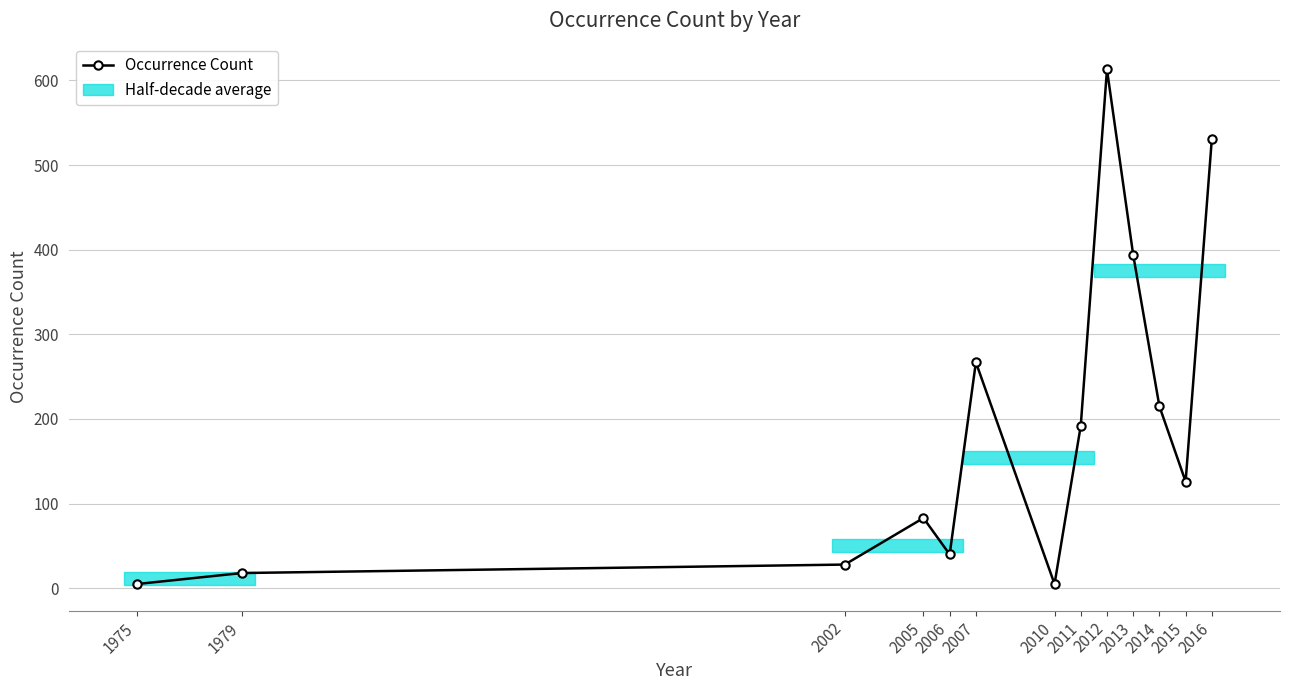

What is the change in value from 1979 to 2016?

+513